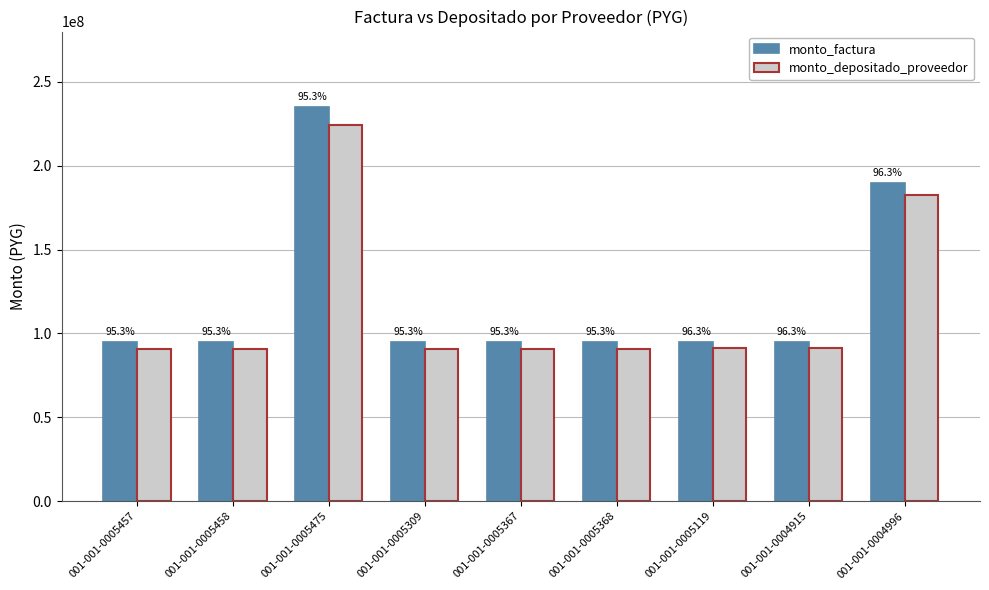

How many bars are there in each group?

2